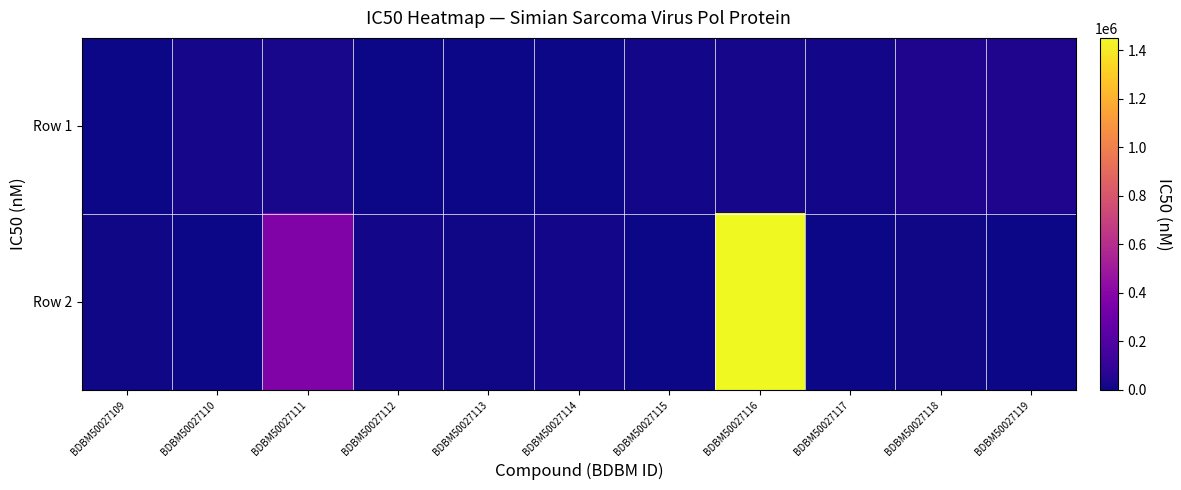

Reading left to right, list all the values displayed in this chart.

Row 1: BDBM50027109=2500	BDBM50027110=17000	BDBM50027111=25000	BDBM50027112=850	BDBM50027113=5600	BDBM50027114=4400	BDBM50027115=13500	BDBM50027116=17000	BDBM50027117=13000	BDBM50027118=40000	BDBM50027119=42000
Row 2: BDBM50027109=6500	BDBM50027110=3200	BDBM50027111=370000	BDBM50027112=12500	BDBM50027113=6600	BDBM50027114=16000	BDBM50027115=3300	BDBM50027116=1450000	BDBM50027117=5400	BDBM50027118=10000	BDBM50027119=1000